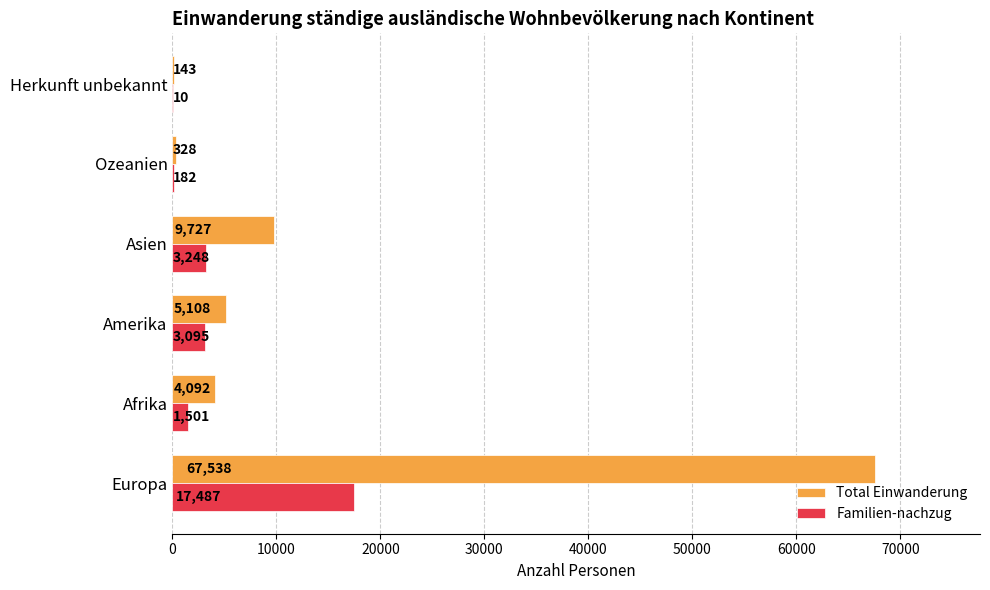

At which category does the chart reach its peak across all series?

Europa